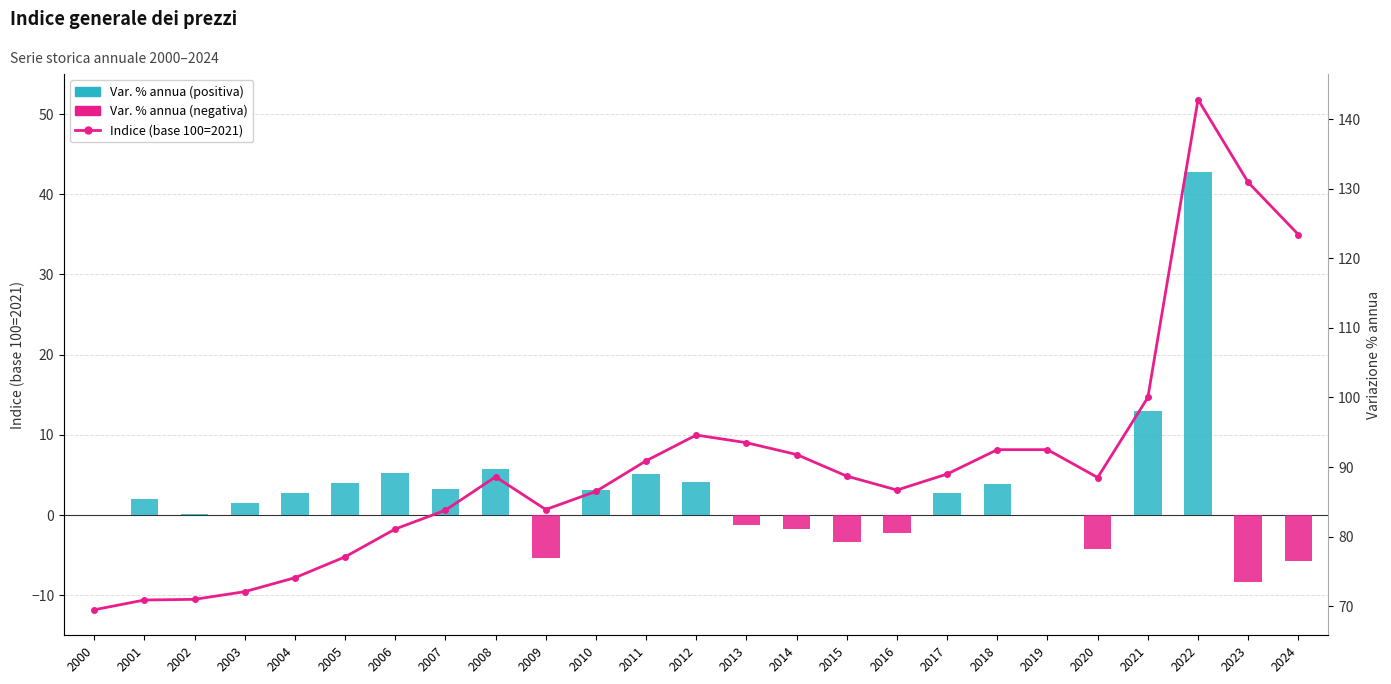

Is it true that Indice (base 100=2021) equals 83.8 at 2007?

True